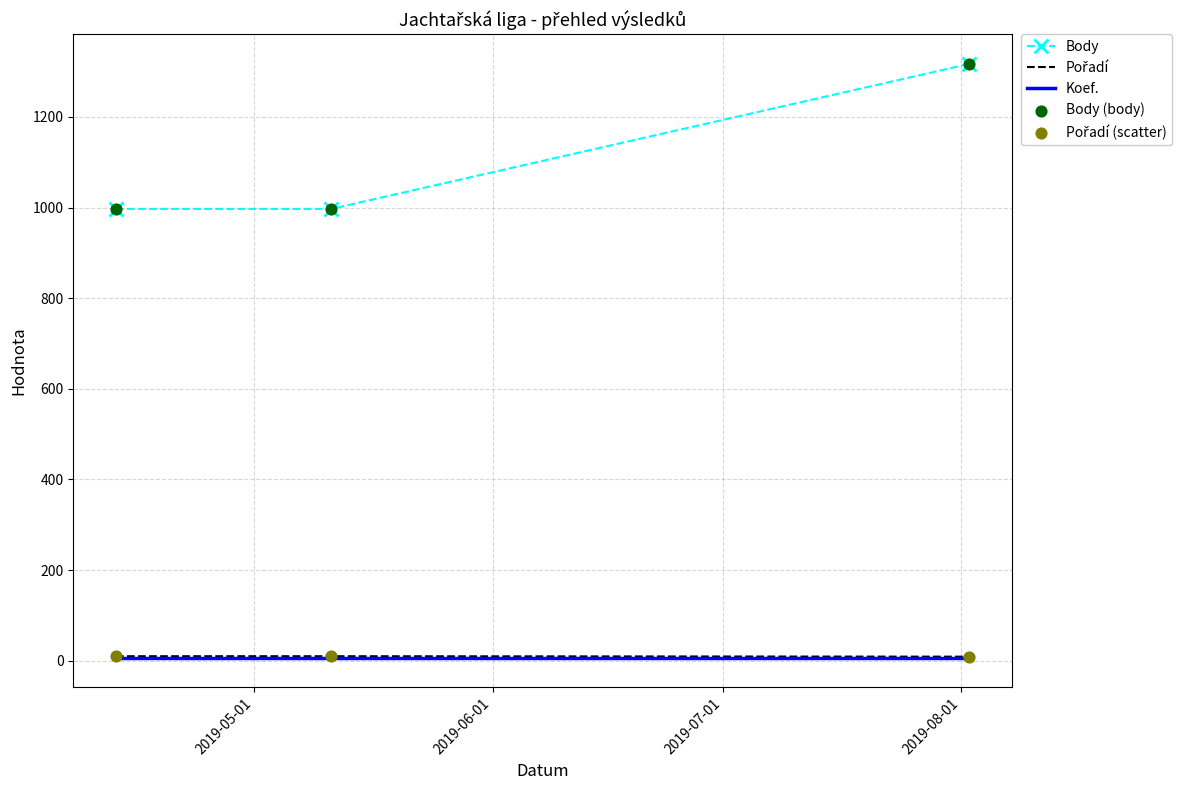

Which series has the widest spread of values?

Body